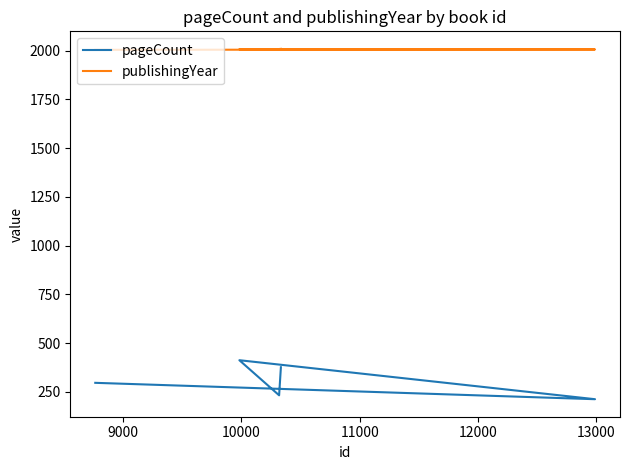

True or false: pageCount and publishingYear cross at least once.

False